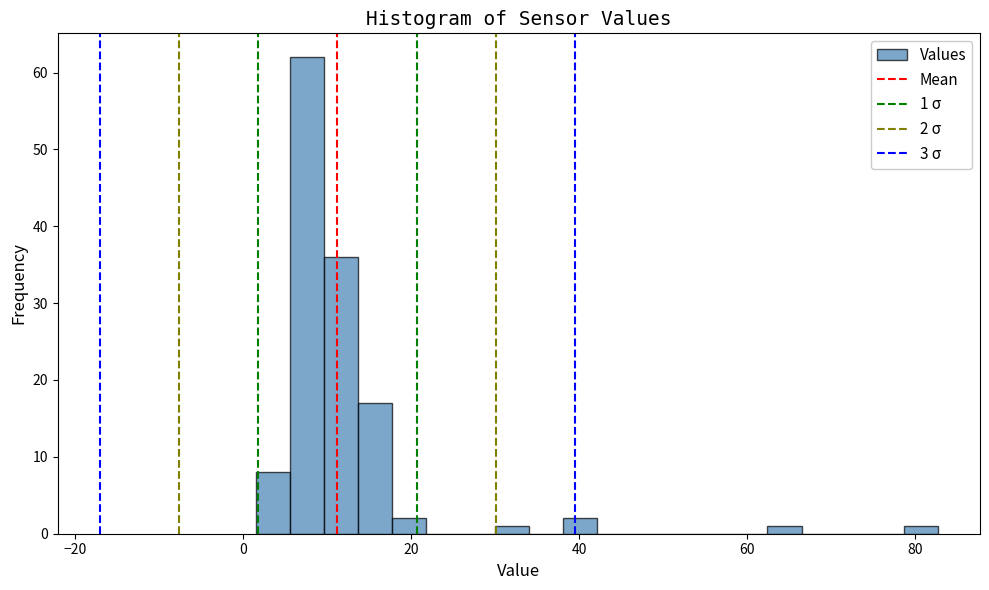

Read against the x-axis, roughly where is the centre of the tallest bar?

8